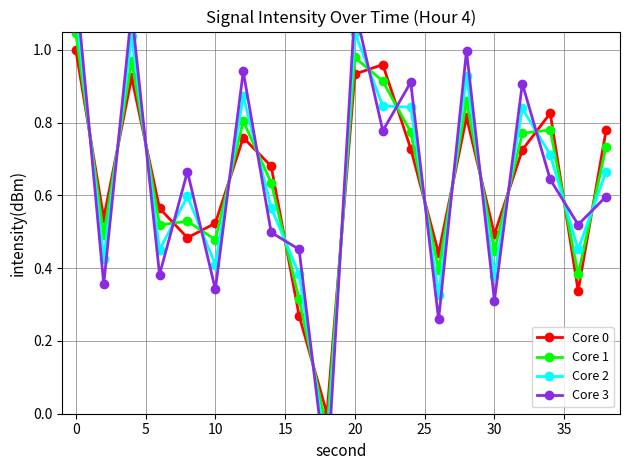

In Core 0, how many points are lower than both neighbors (excluding endpoints)?

6